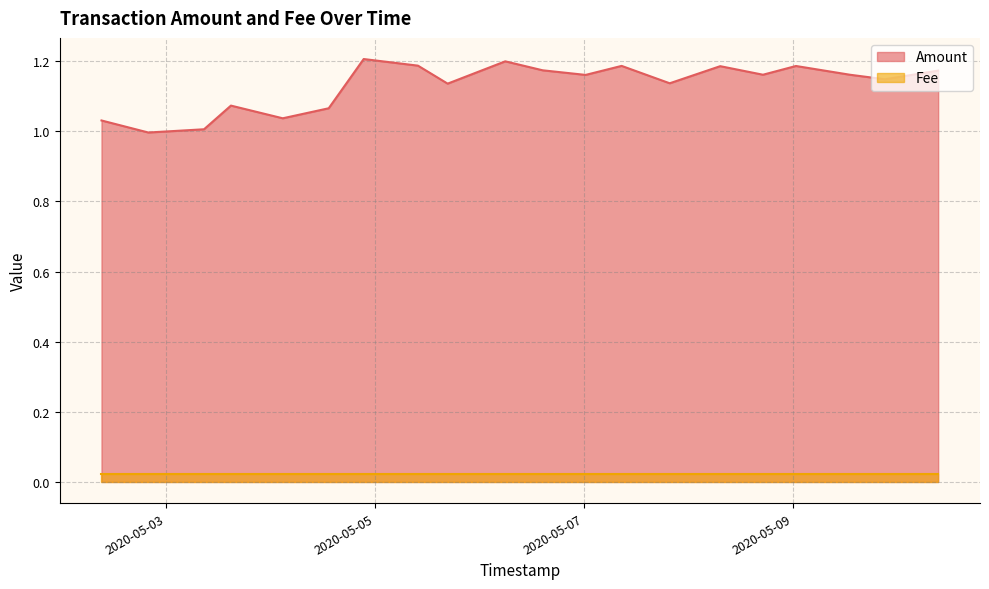

What is the difference between the Amount values at 2020-05-10 09:13:42 and 2020-05-04 02:52:34?

0.1